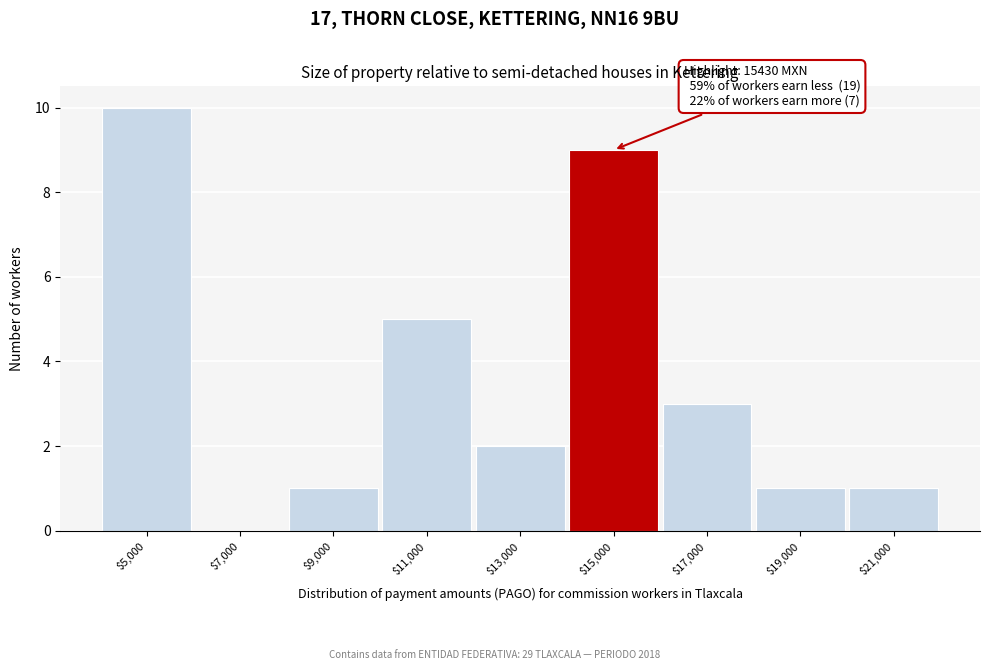

What is the maximum value shown in the chart?

10